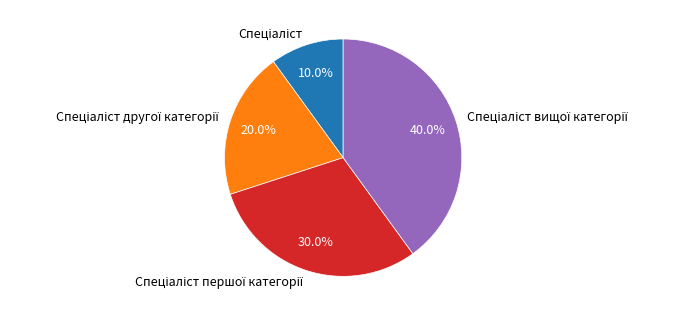

To the nearest percent, what is the average slice percentage?

25%